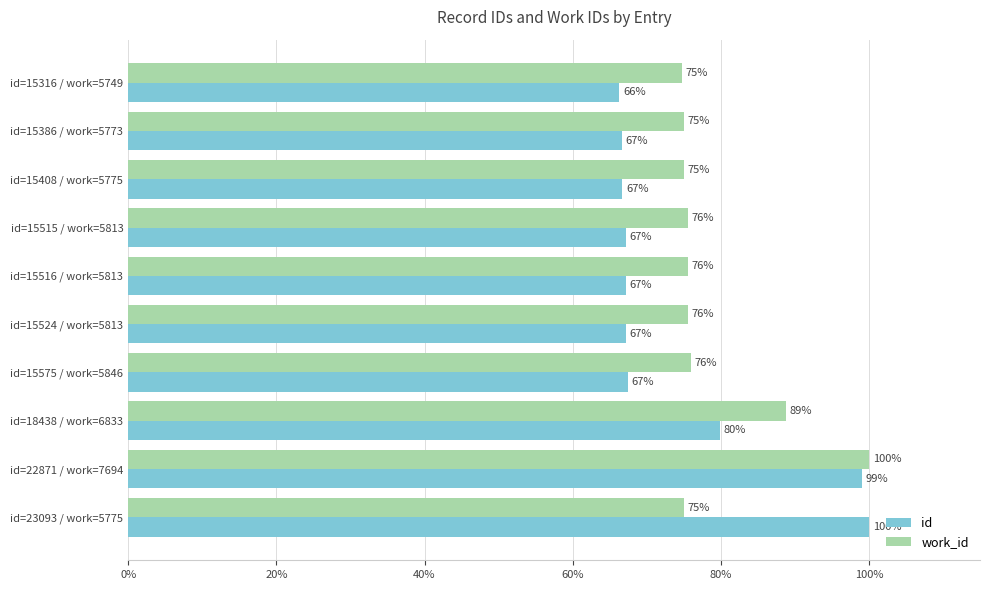

True or false: id has a value of 107.6 at id=15316 / work=5749.

False